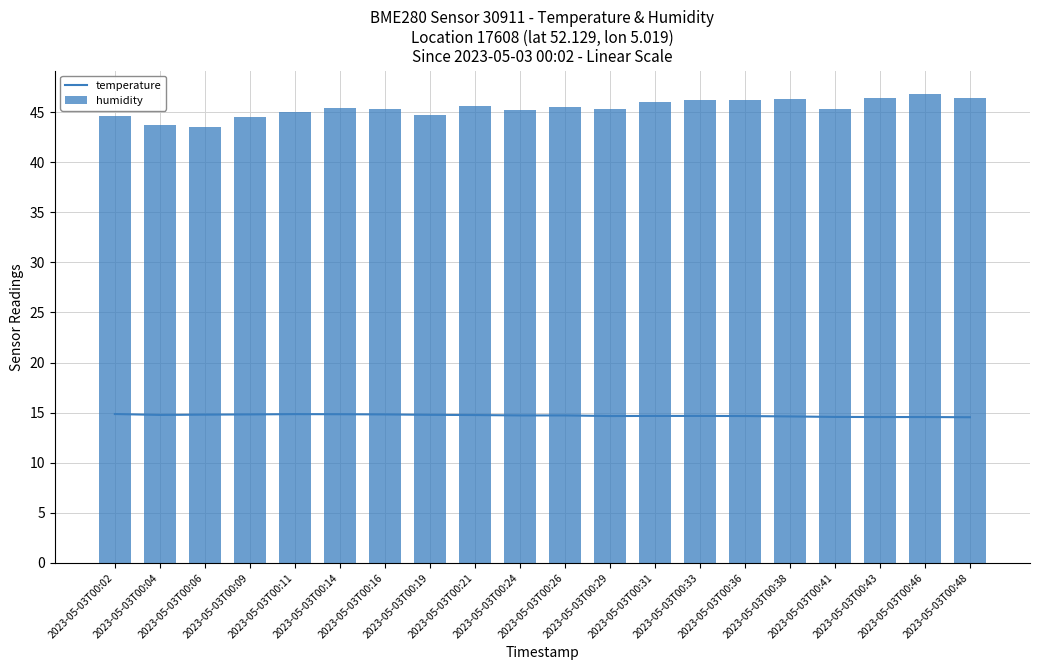

Is the value of temperature at 2023-05-03T00:04 greater than the value of humidity at 2023-05-03T00:38?

No